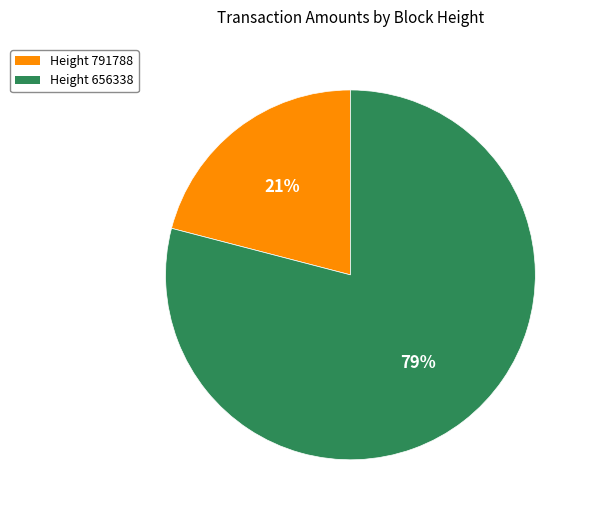

To the nearest percent, what is the difference between the largest and smallest slice percentages?

58%